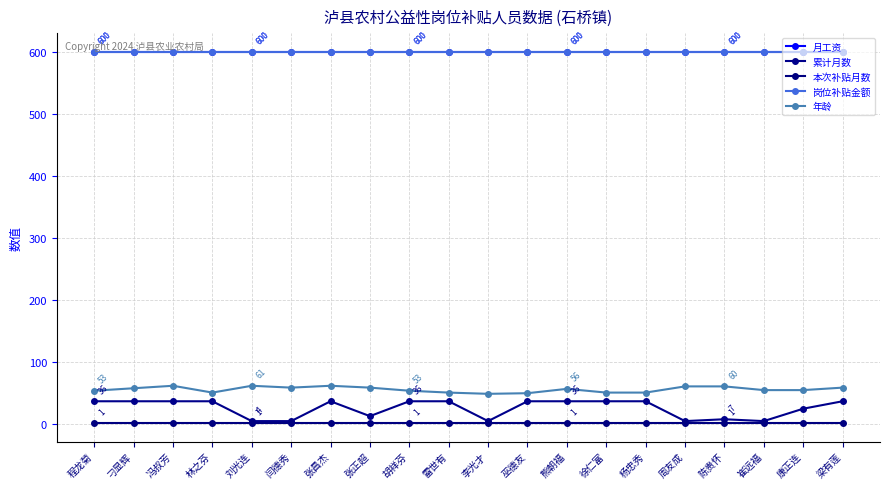

Is this an area chart (filled region under the line)?

No